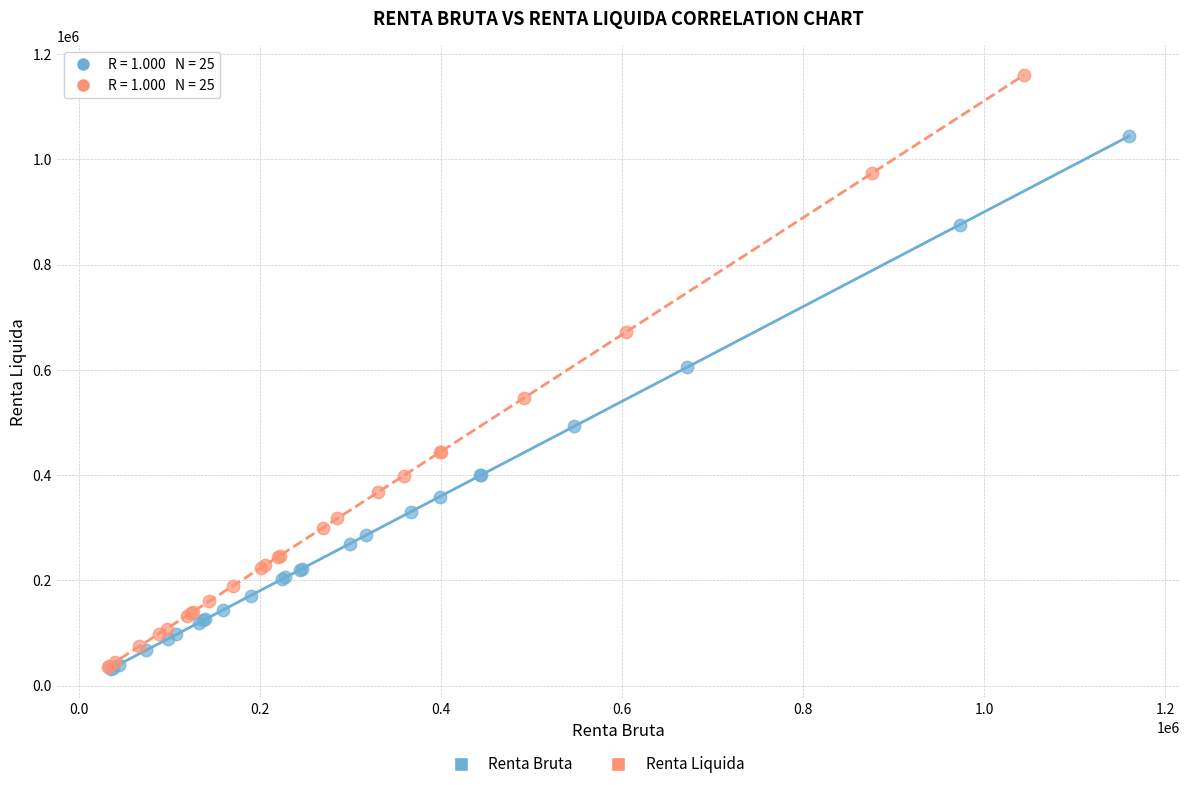

Which series has the largest Y range (max minus min)?

Renta Liquida